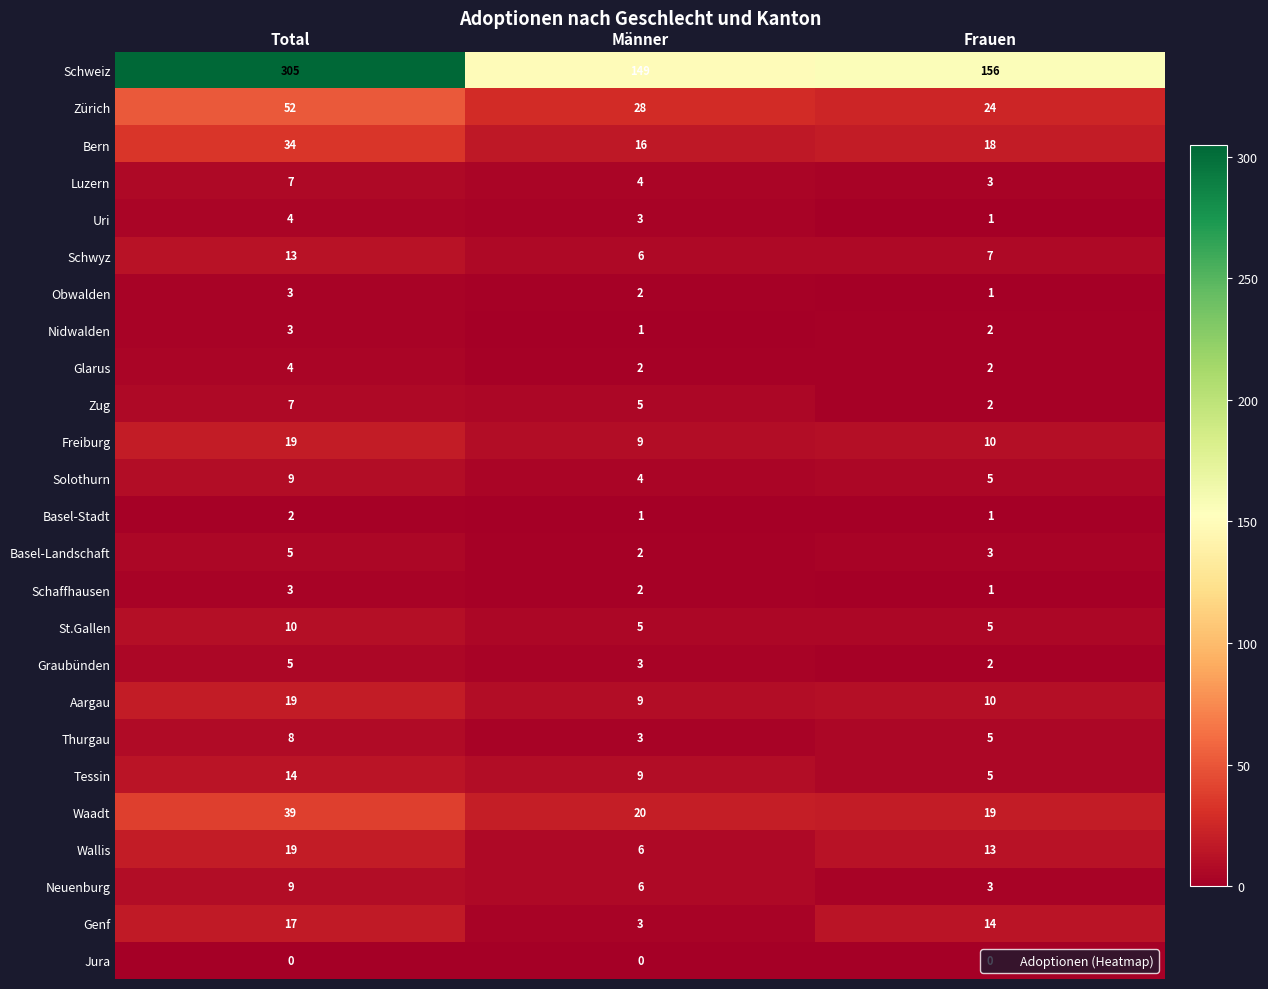

Rank the categories by Aargau value from highest to lowest.

Total, Frauen, Männer